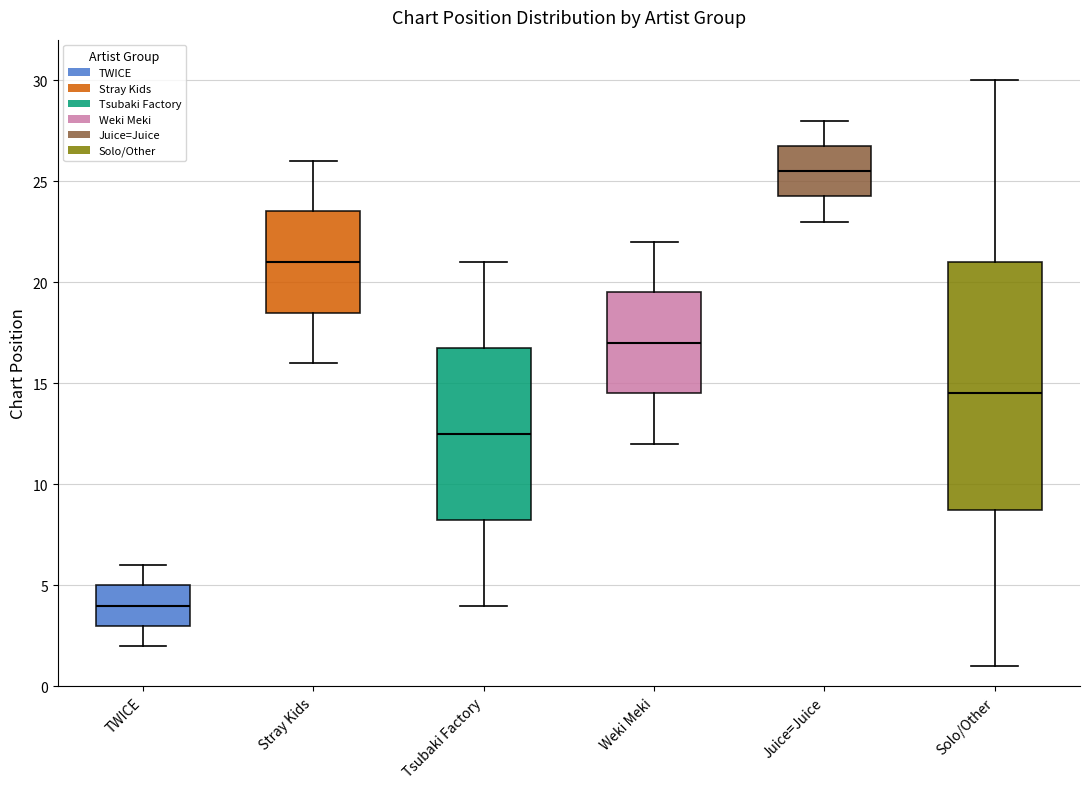

Where does the upper whisker of the box for Tsubaki Factory end on the y-axis? The values are not printed on the chart, so give them approximately, as read against the axis.

21.0